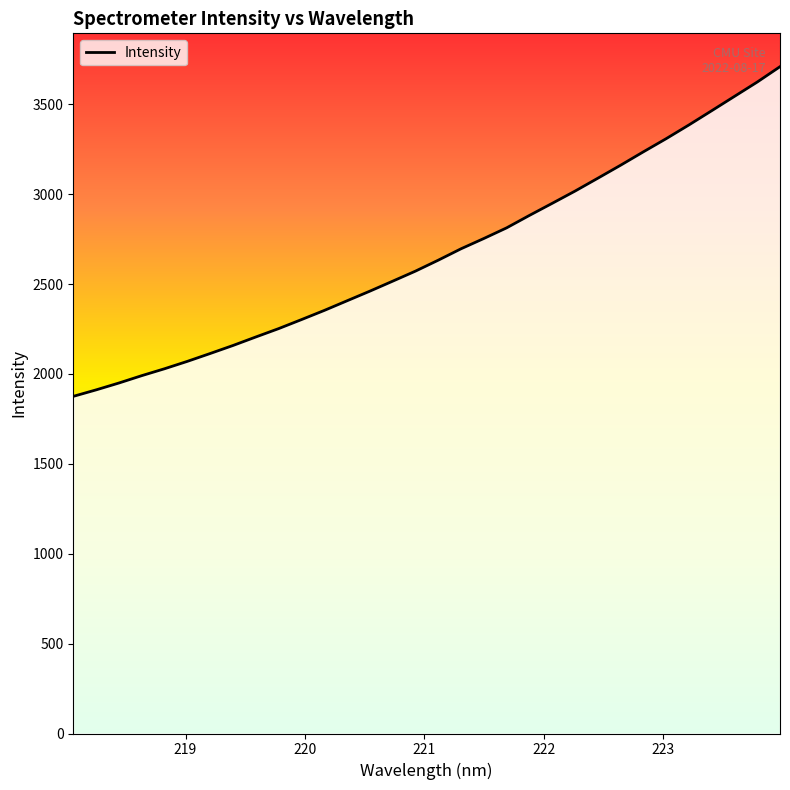

What is the smallest value displayed?

1875.6